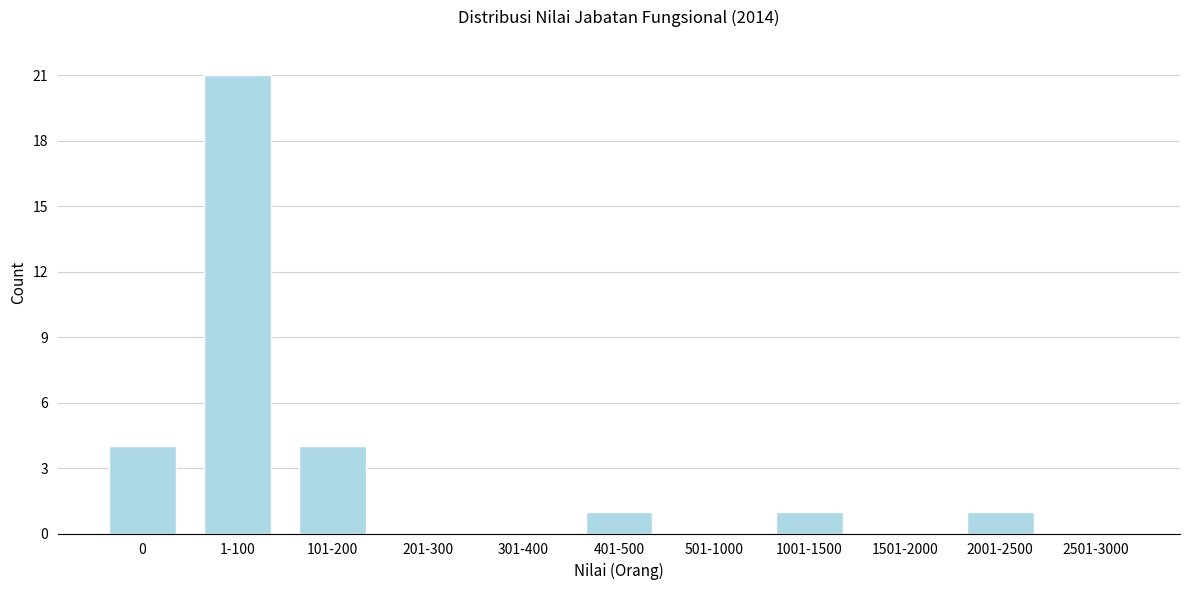

Reading left to right, transcribe all the data shown in this chart.

0=4	1-100=21	101-200=4	201-300=0	301-400=0	401-500=1	501-1000=0	1001-1500=1	1501-2000=0	2001-2500=1	2501-3000=0